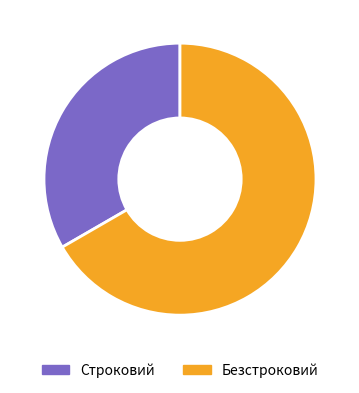

Rank the categories by value from highest to lowest.

Безстроковий, Строковий